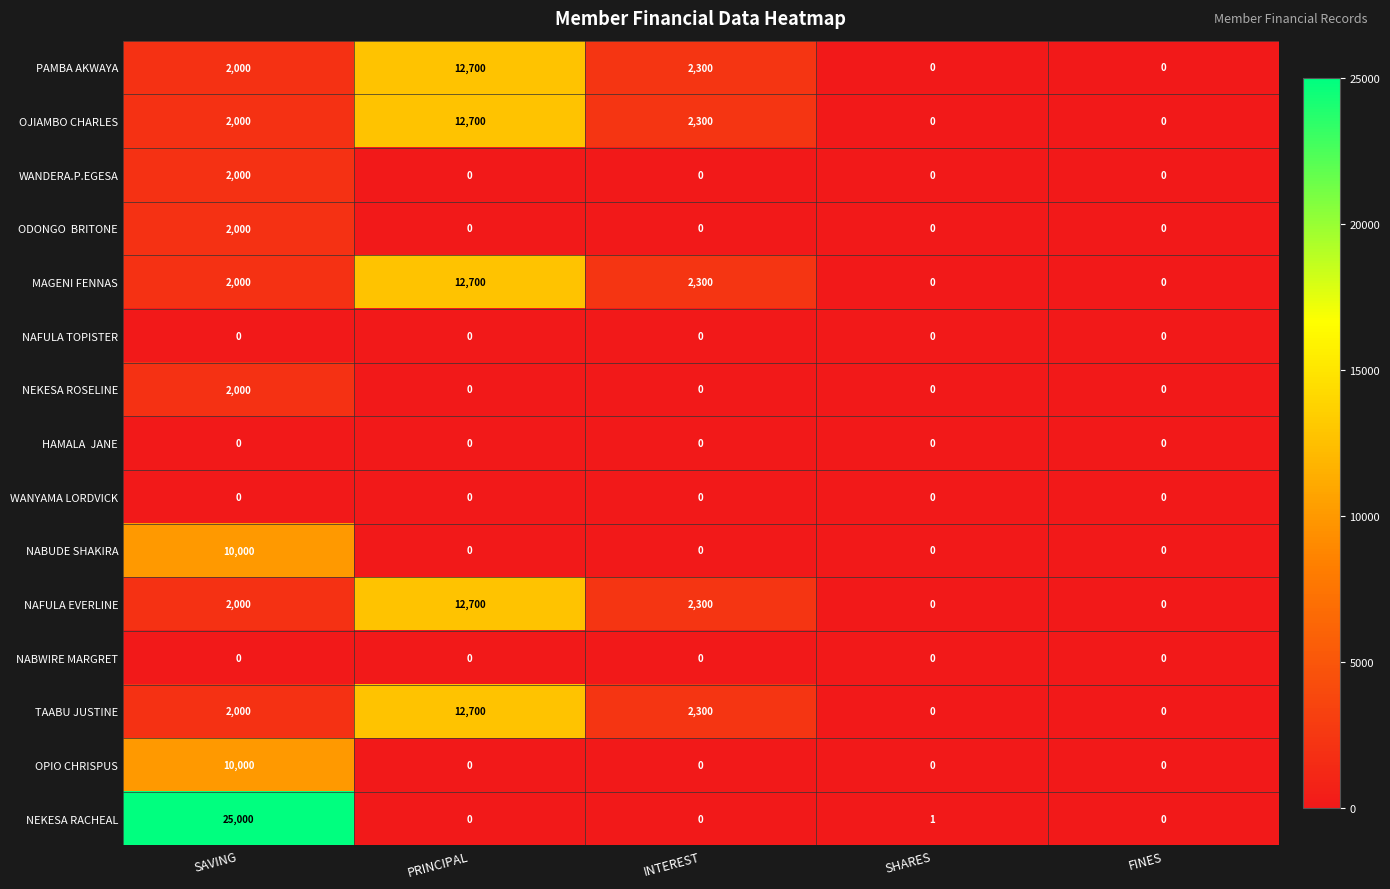

What is the difference between the NEKESA ROSELINE values at SAVING and FINES?

2000